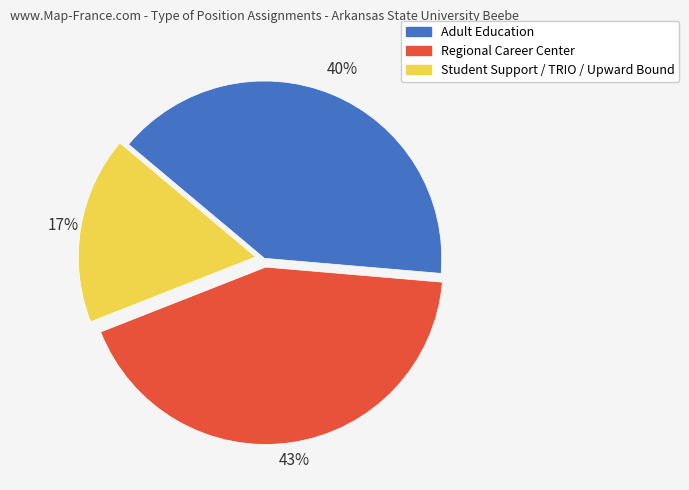

How many slices are in this pie chart?

3